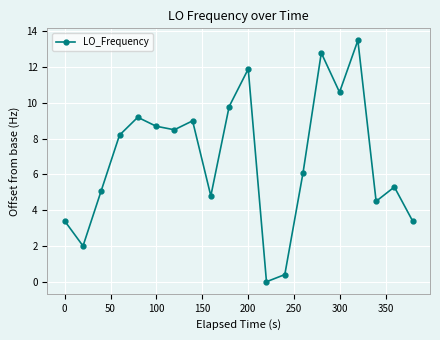

How many points are higher than both their immediate neighbors (excluding endpoints)?

6